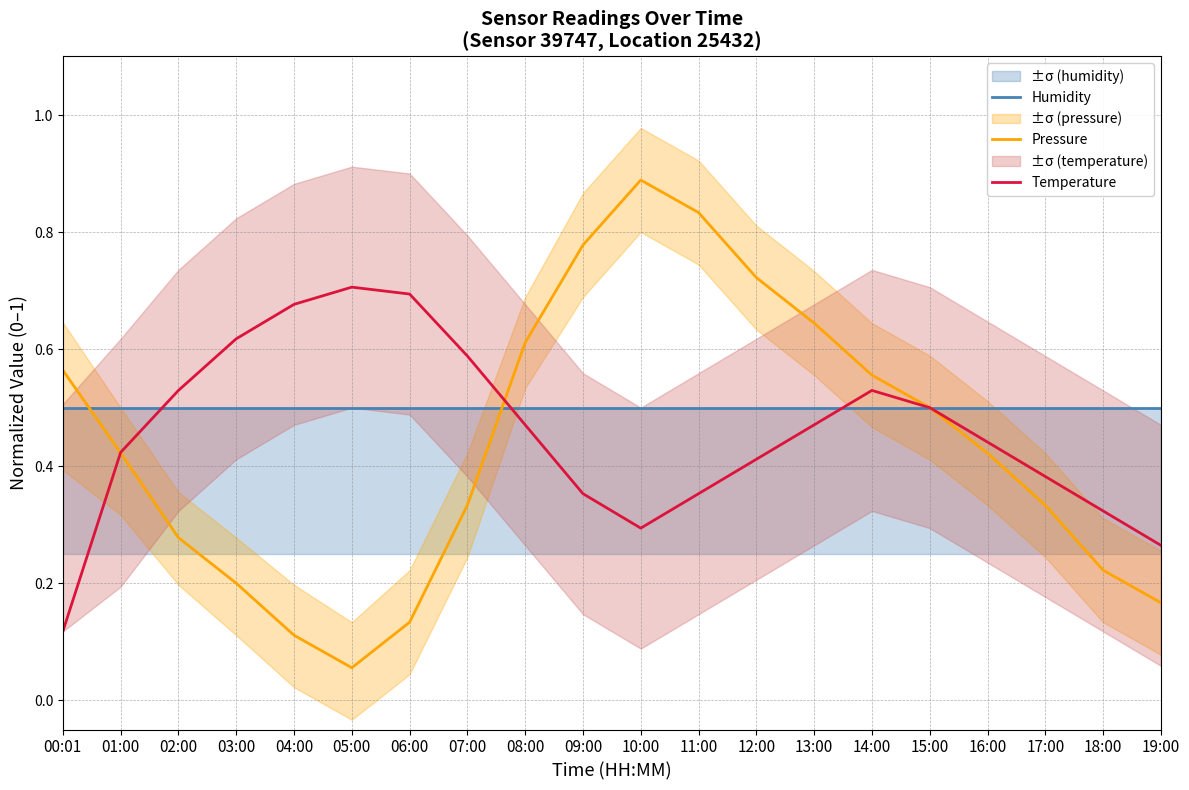

After their last crossing, which series has the higher values: Humidity or Temperature?

Humidity